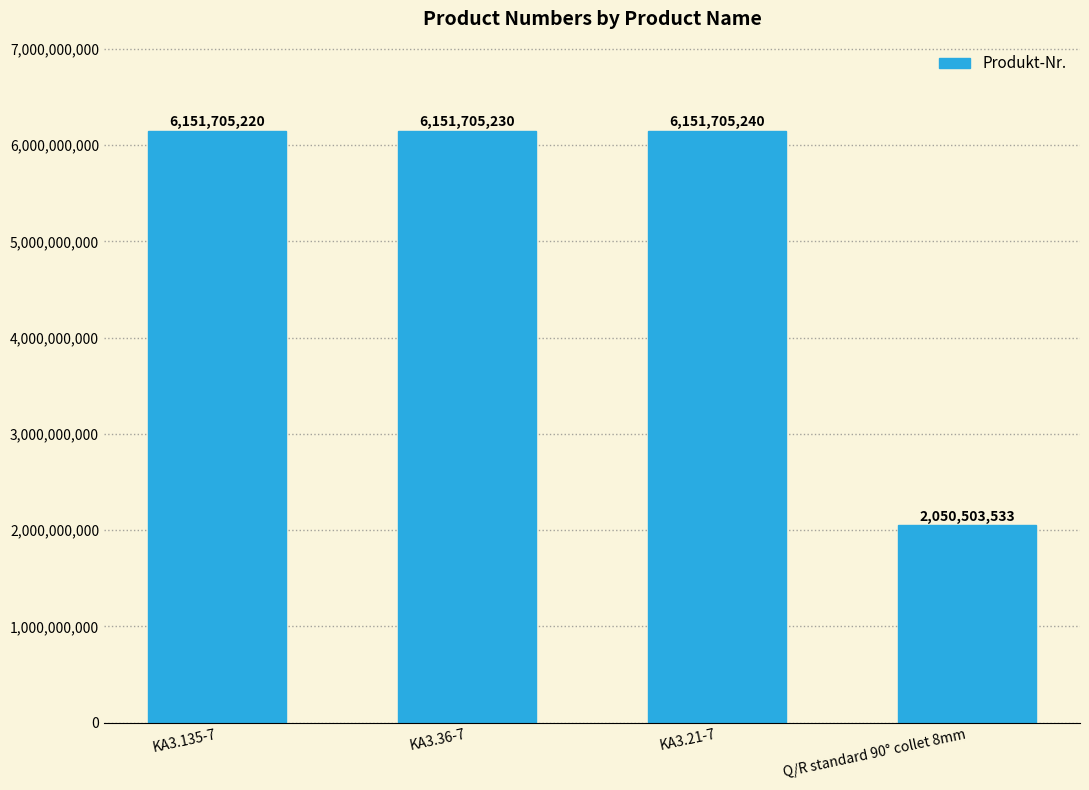

The chart shows a value of 3427183863 at KA3.36-7. True or false?

False